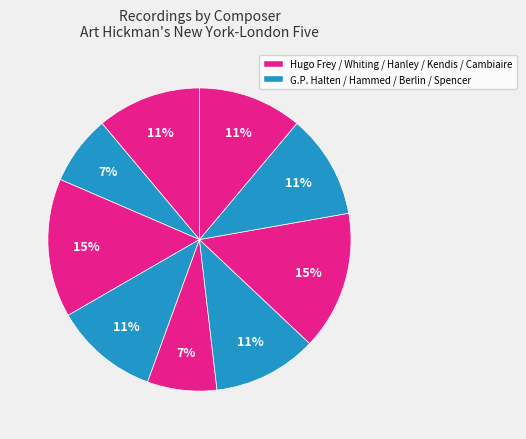

How many slices are in this pie chart?

9